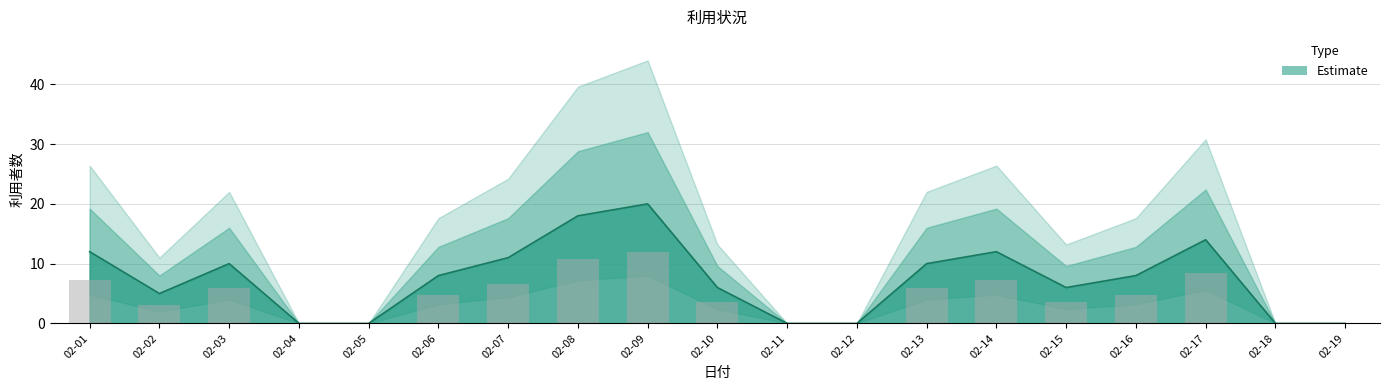

Approximately how many times larger is the value at 02-17 compared to 02-02?

2.8